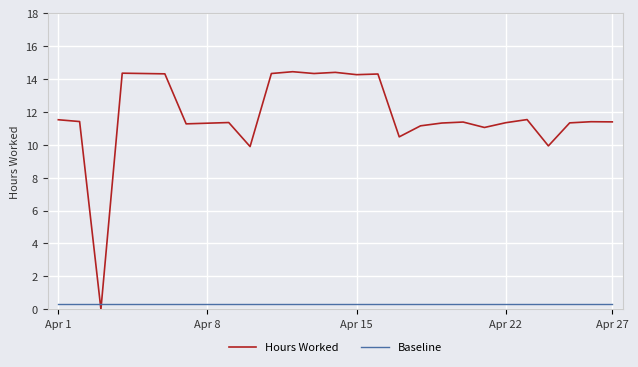

Which series has the largest total across all categories?

Hours Worked